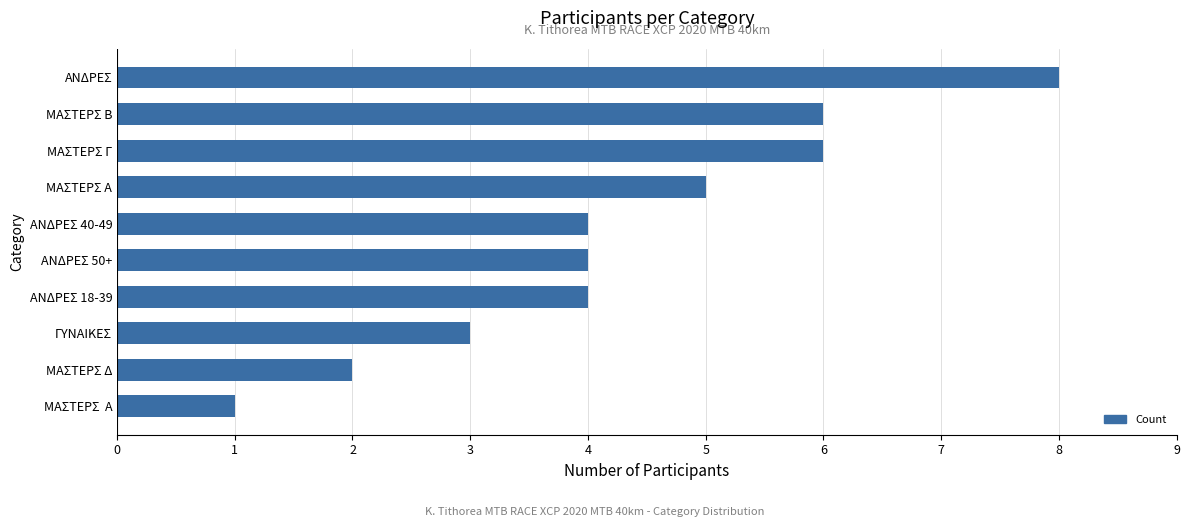

Reading bottom to top, extract all data points from this chart.

ΜΑΣΤΕΡΣ  Α=1	ΜΑΣΤΕΡΣ Δ=2	ΓΥΝΑΙΚΕΣ=3	ΑΝΔΡΕΣ 18-39=4	ΑΝΔΡΕΣ 50+=4	ΑΝΔΡΕΣ 40-49=4	ΜΑΣΤΕΡΣ Α=5	ΜΑΣΤΕΡΣ Γ=6	ΜΑΣΤΕΡΣ Β=6	ΑΝΔΡΕΣ=8